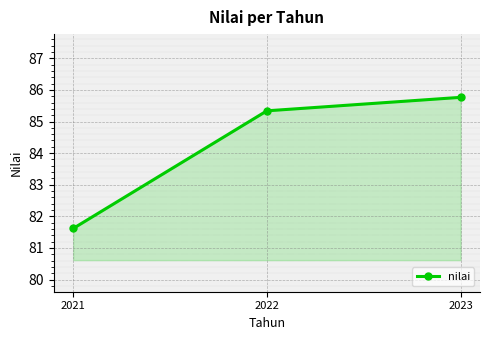

Rank the categories by value from highest to lowest.

2023, 2022, 2021